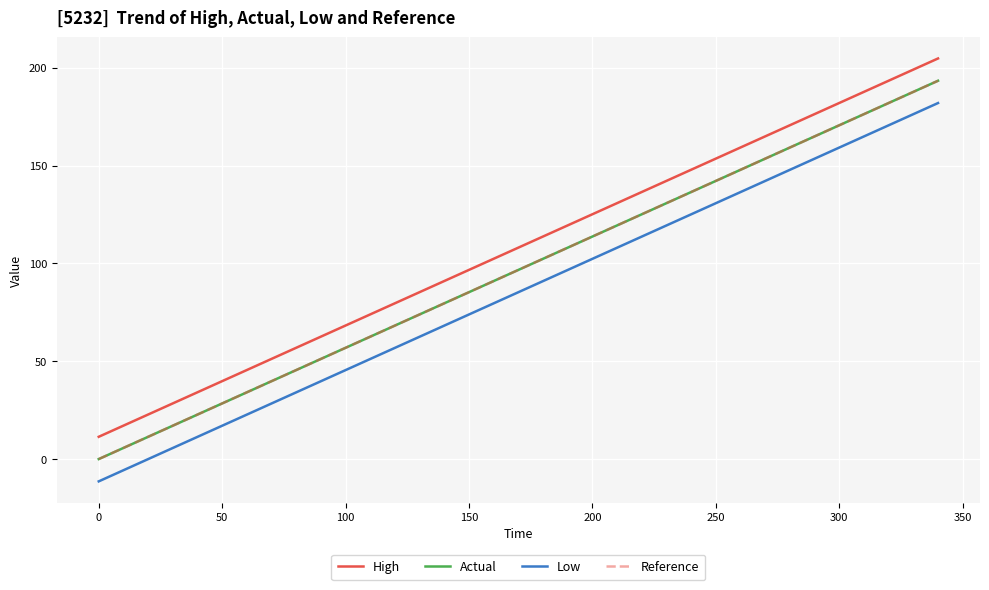

Which series has the largest total across all categories?

High